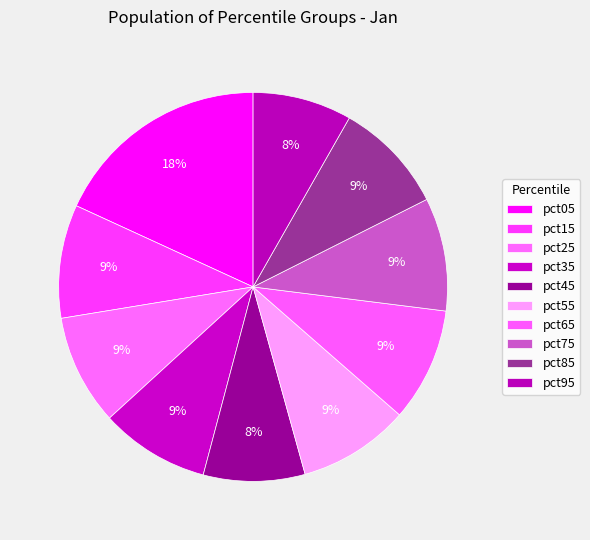

To the nearest percent, what percentage of the pie is pct75?

9%